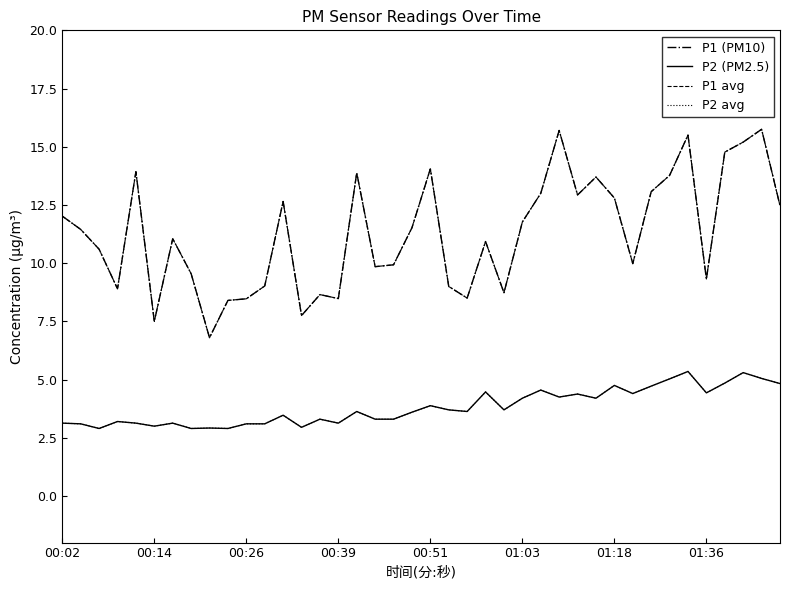

Is this an area chart (filled region under the line)?

No